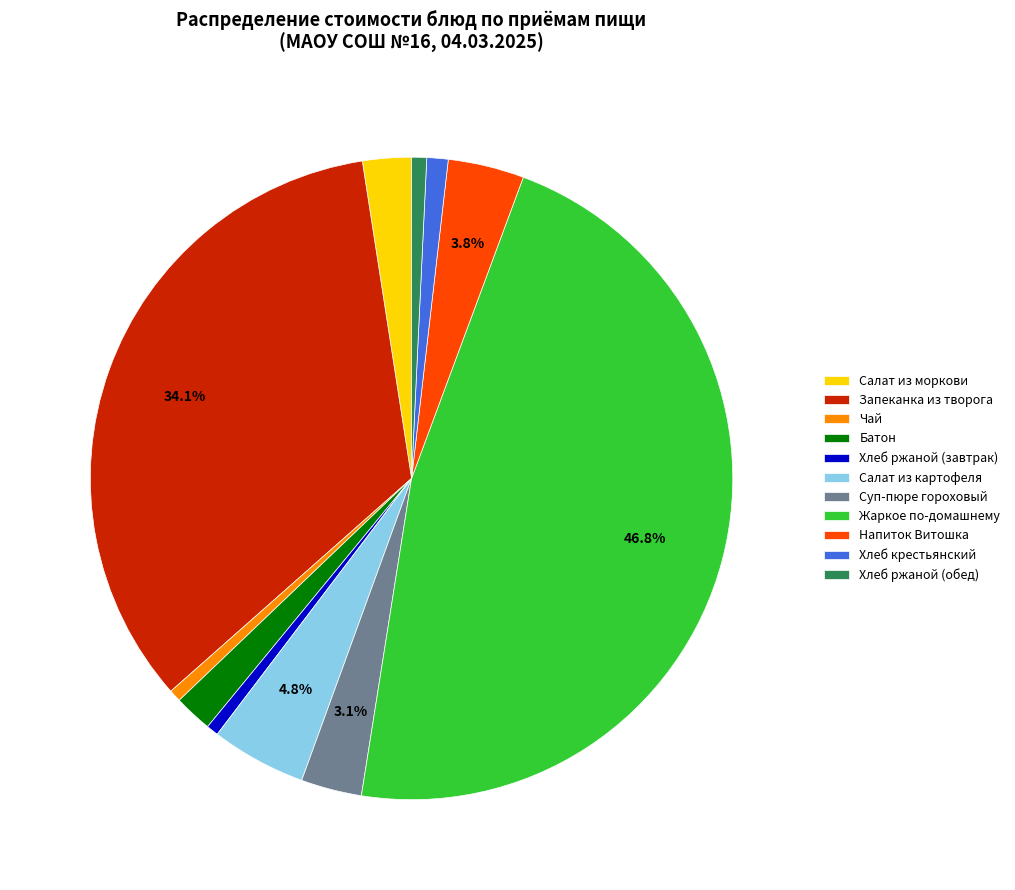

Is there any slice that represents more than half of the pie?

No